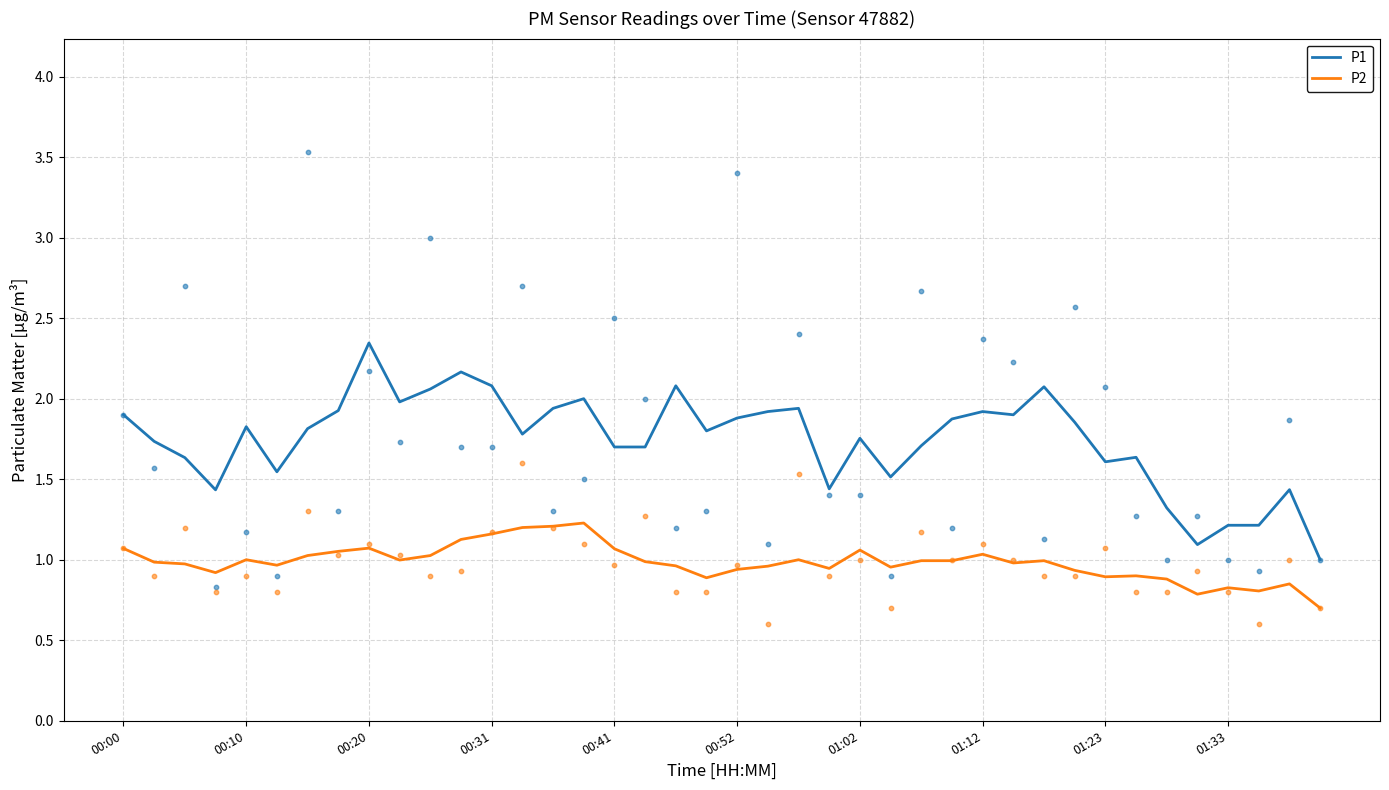

Which series has the largest total across all categories?

P1